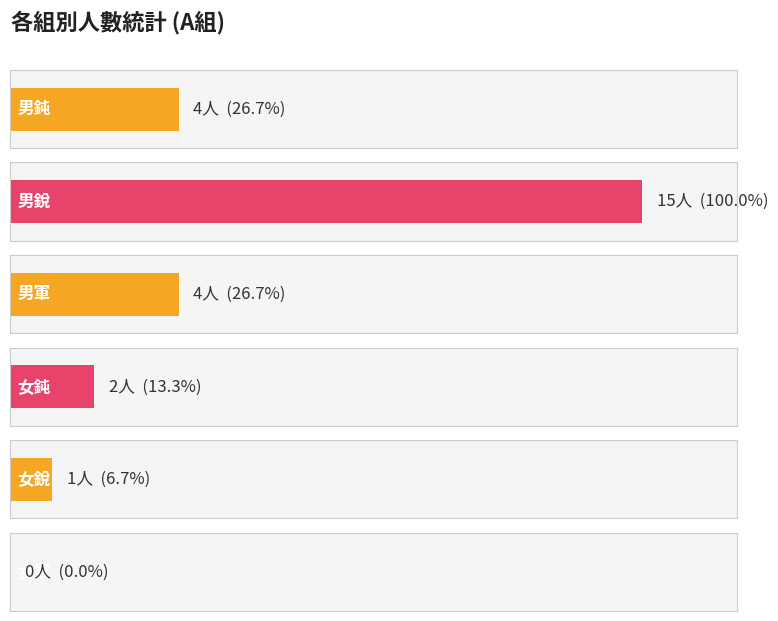

Reading right to left, transcribe all the data shown in this chart.

女軍=0	女銳=1	女鈍=2	男軍=4	男銳=15	男鈍=4